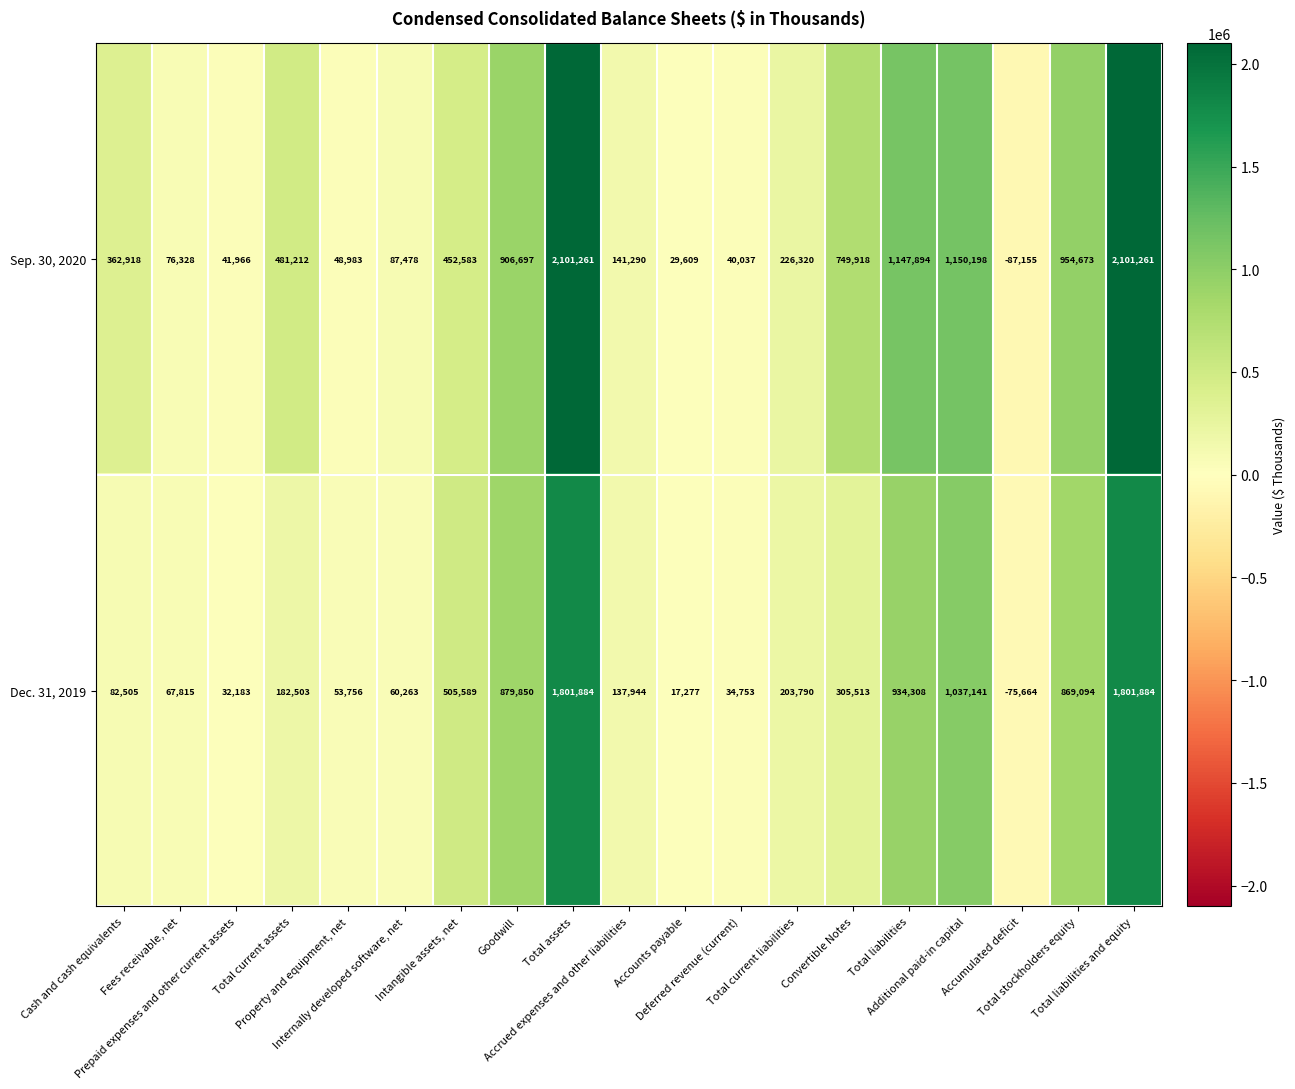

Which series changed the most between Cash and cash equivalents and Accumulated deficit?

Sep. 30, 2020